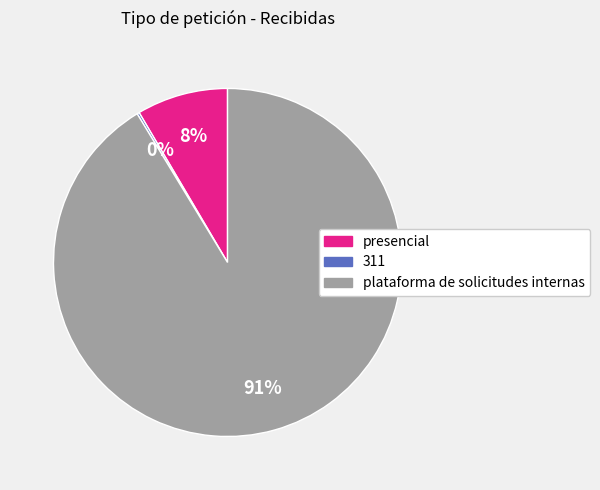

To the nearest percent, what is the average slice percentage?

33%